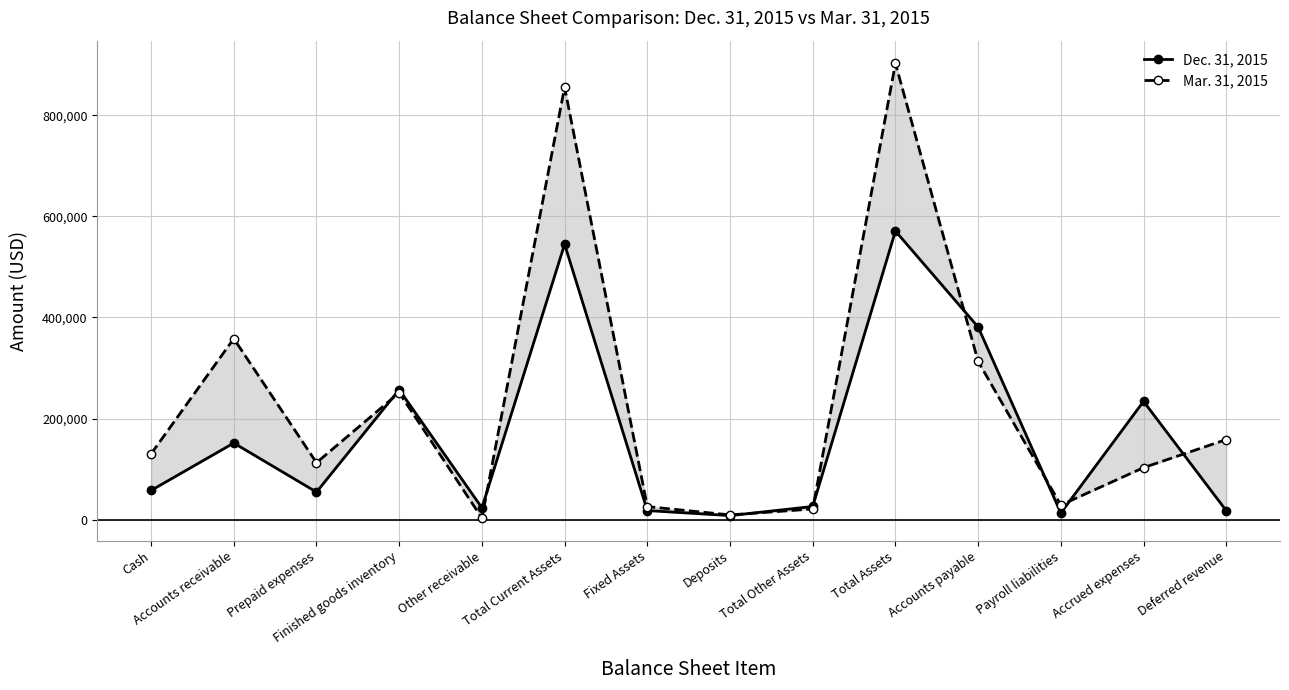

What is the sum of all Dec. 31, 2015 values?

2358675